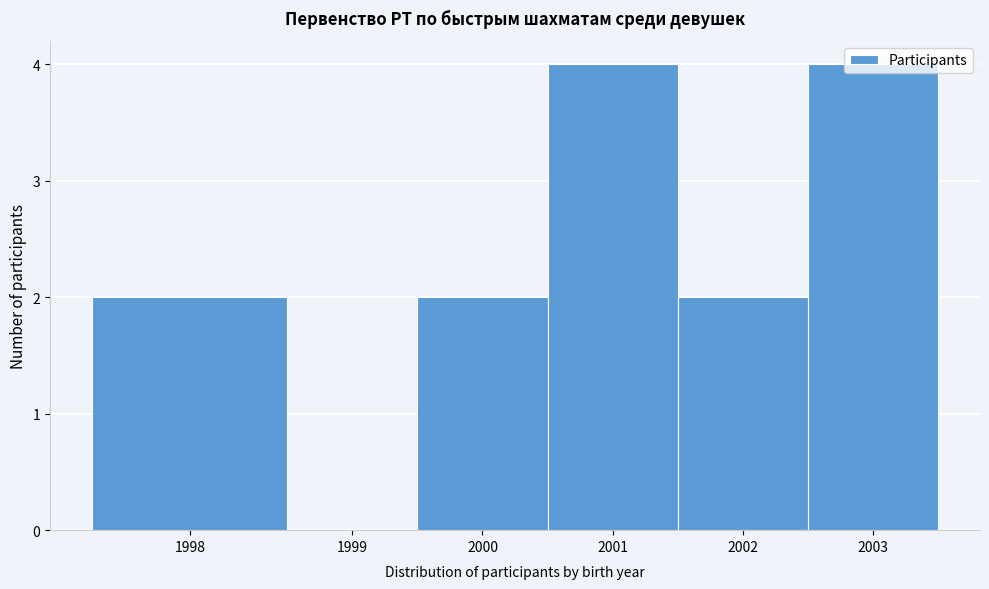

True or false: the data shows 7 at 2001.

False